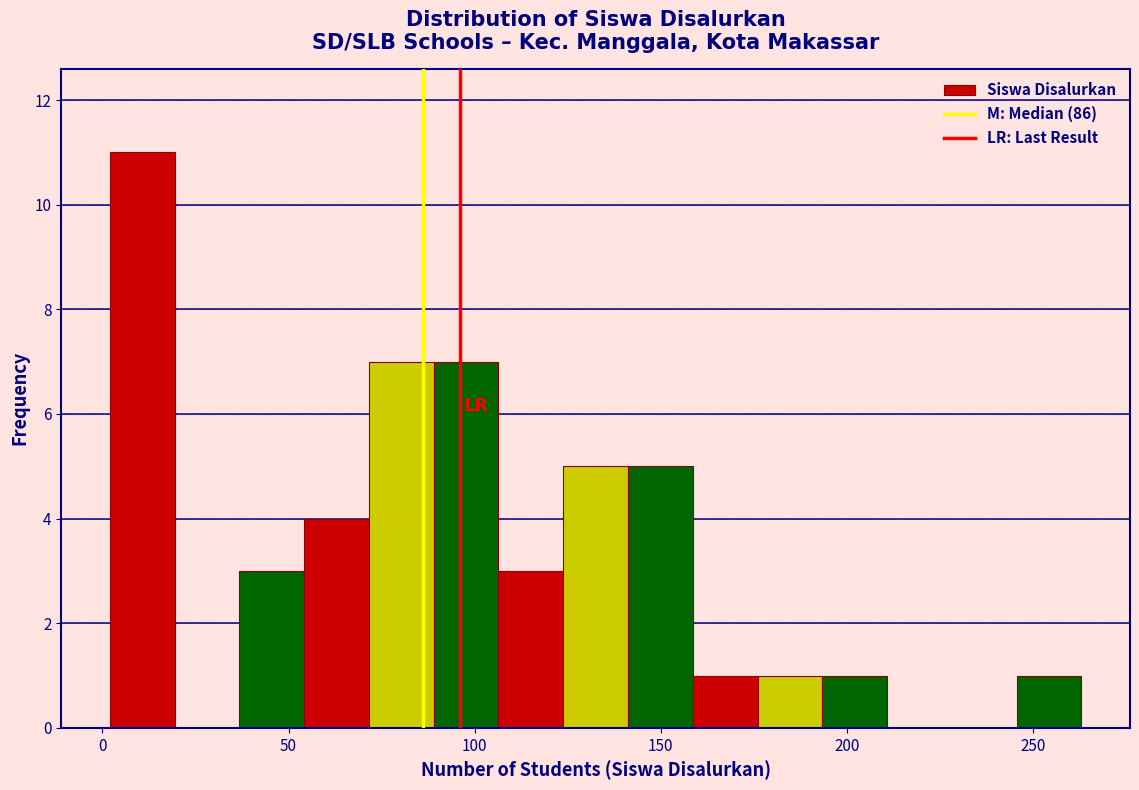

Around what value on the x-axis is the tallest bar? Give the approximate position of its centre, as read against the axis.

10